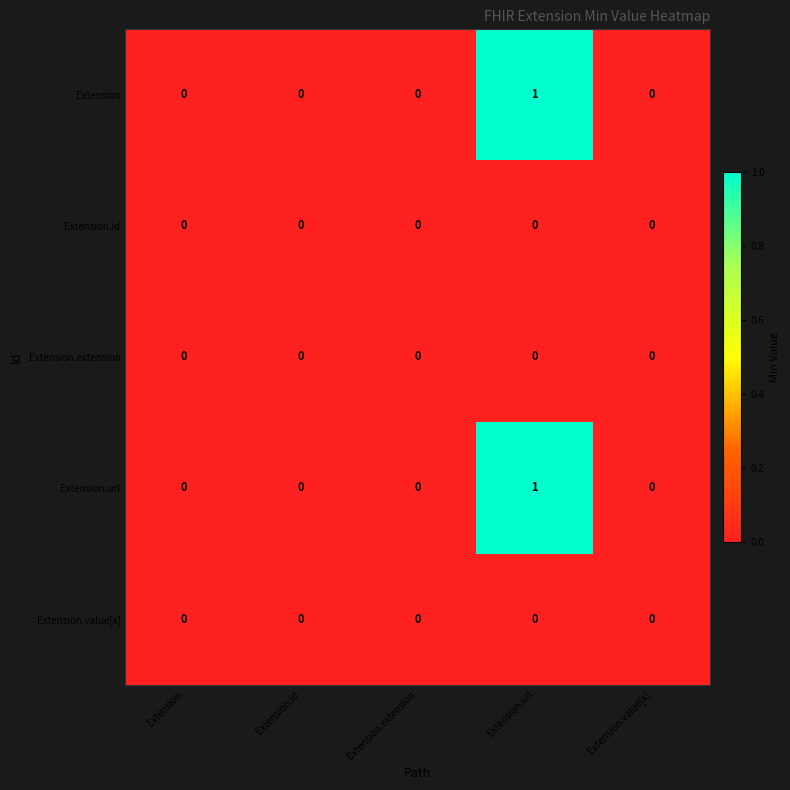

Count the Extension.url values in the range 0 to 1.

5